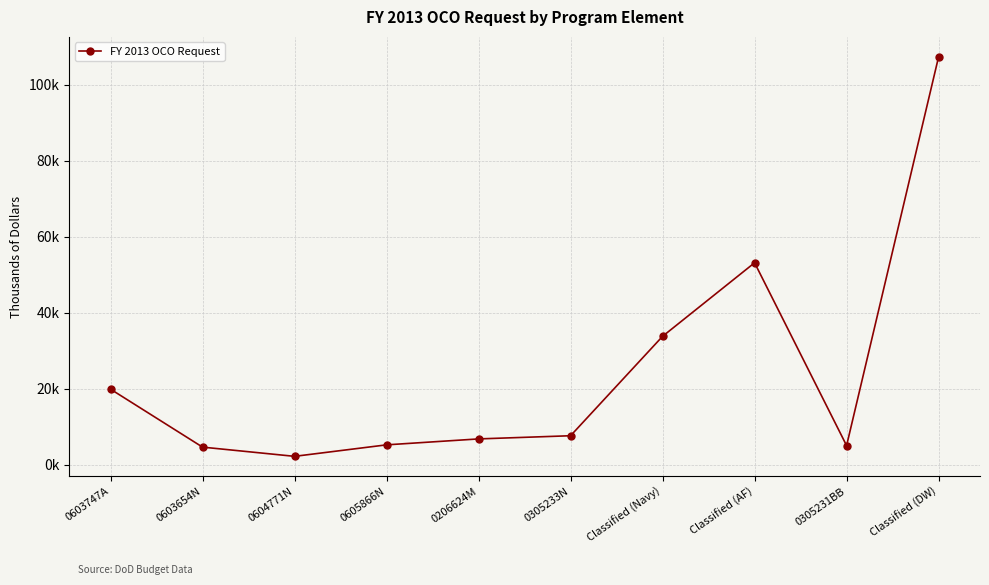

Does the chart have visible grid lines?

Yes